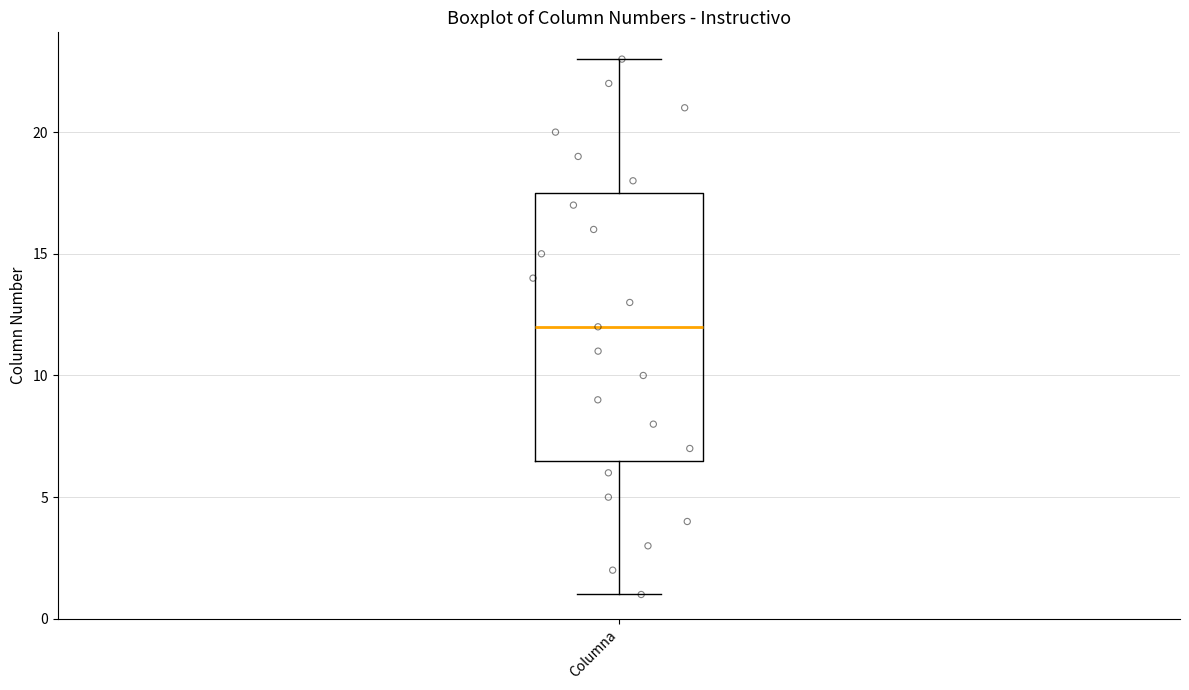

Where does the median line of the box for Columna sit on the y-axis? The values are not printed on the chart, so give them approximately, as read against the axis.

12.0